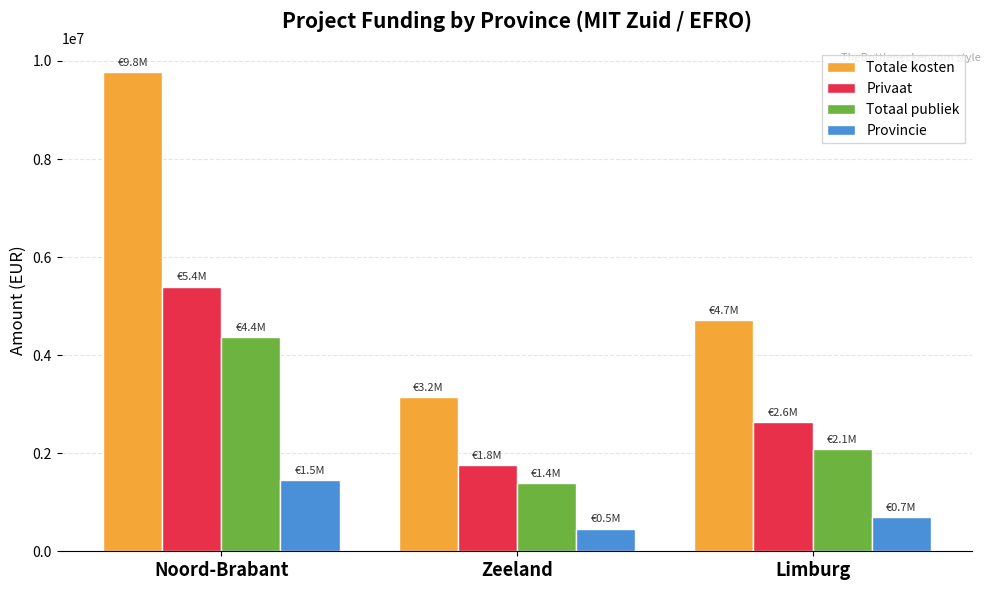

What is the highest value of the Totaal publiek series?

4371784.1